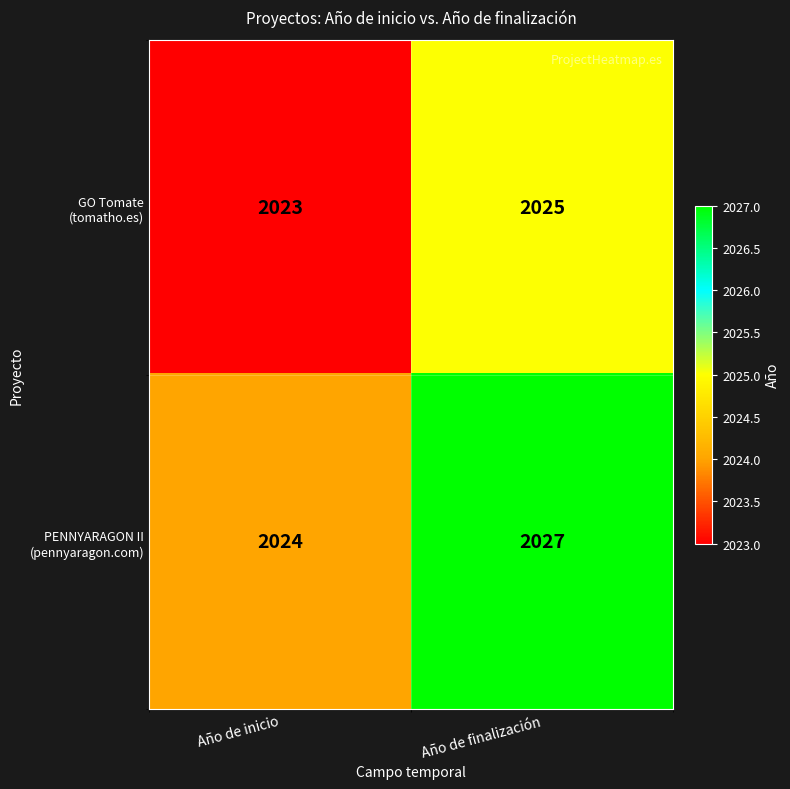

At which category is the sum across all series the highest?

Año de finalización